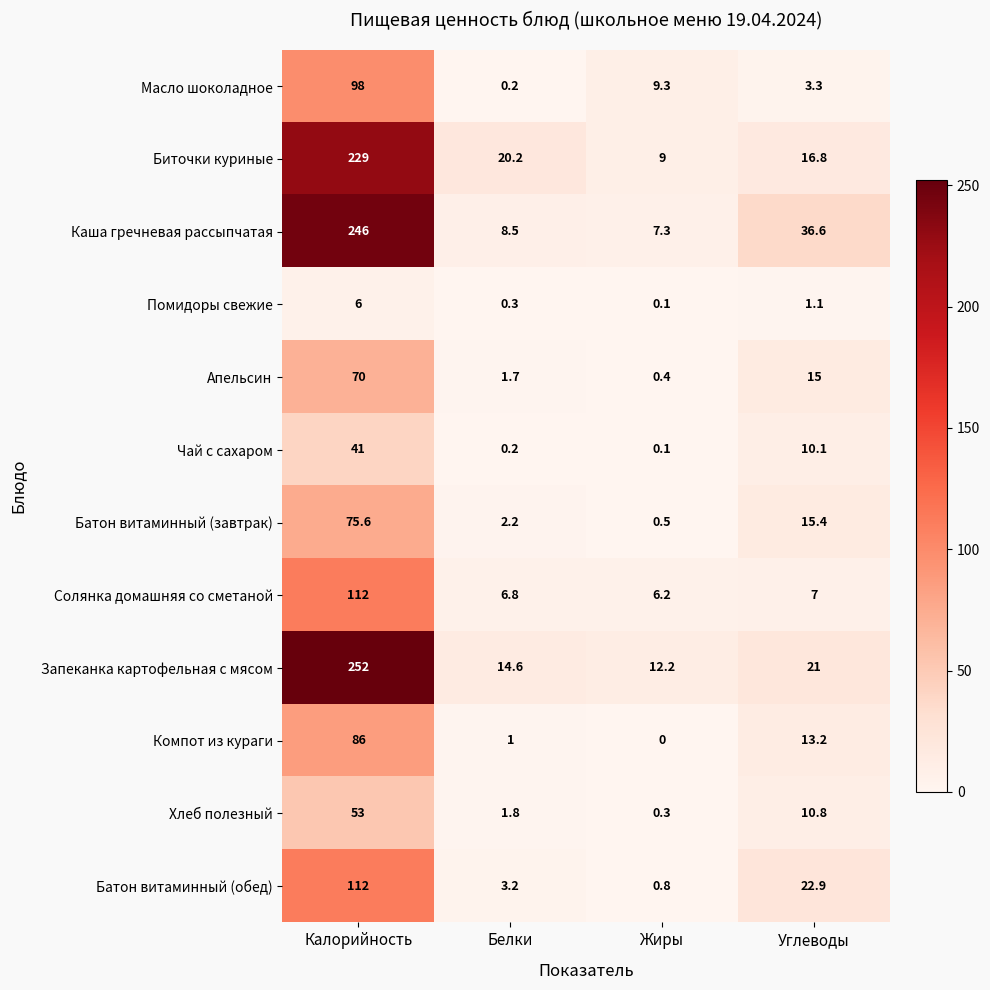

What is the spread (max minus min) of values at Белки?

20.0